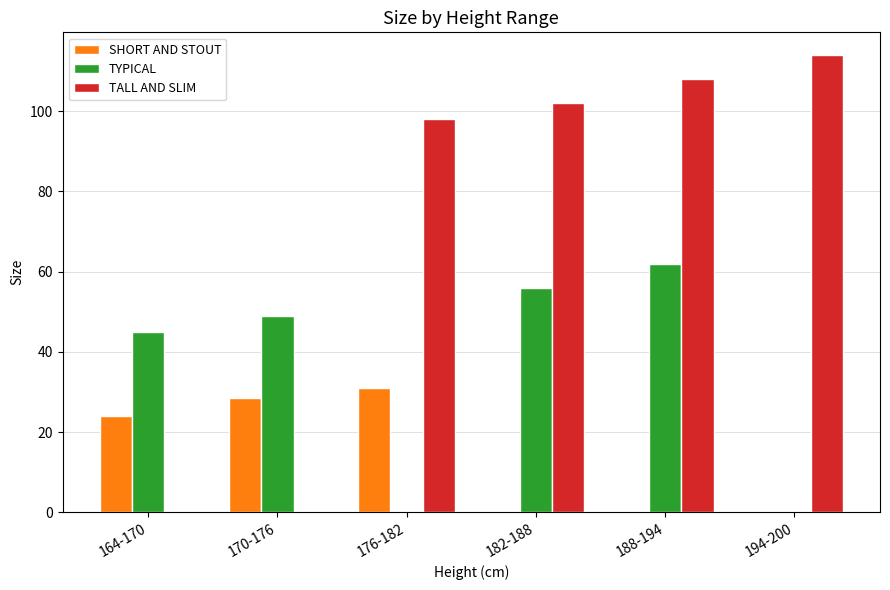

Which label corresponds to the largest value in the chart?

194-200